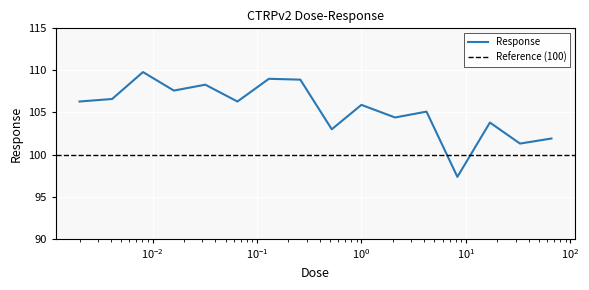

Approximately how many times larger is the value at 0.0081 compared to 66.0?

1.1